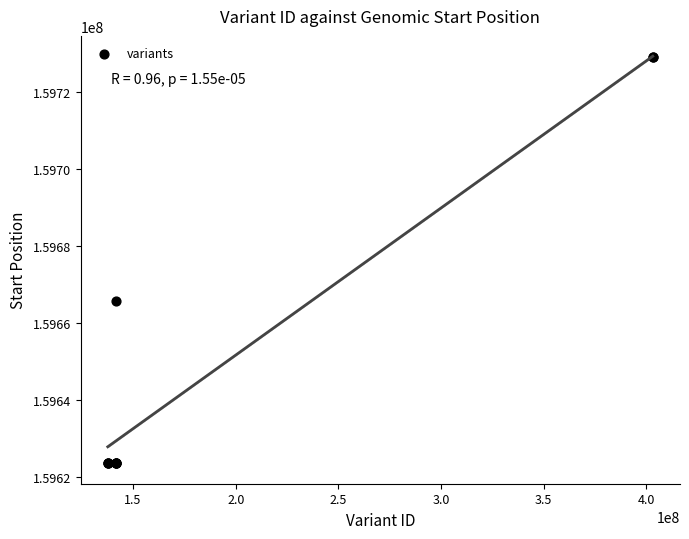

What Y value in the scatter plot is closest to 159676380?

159665845